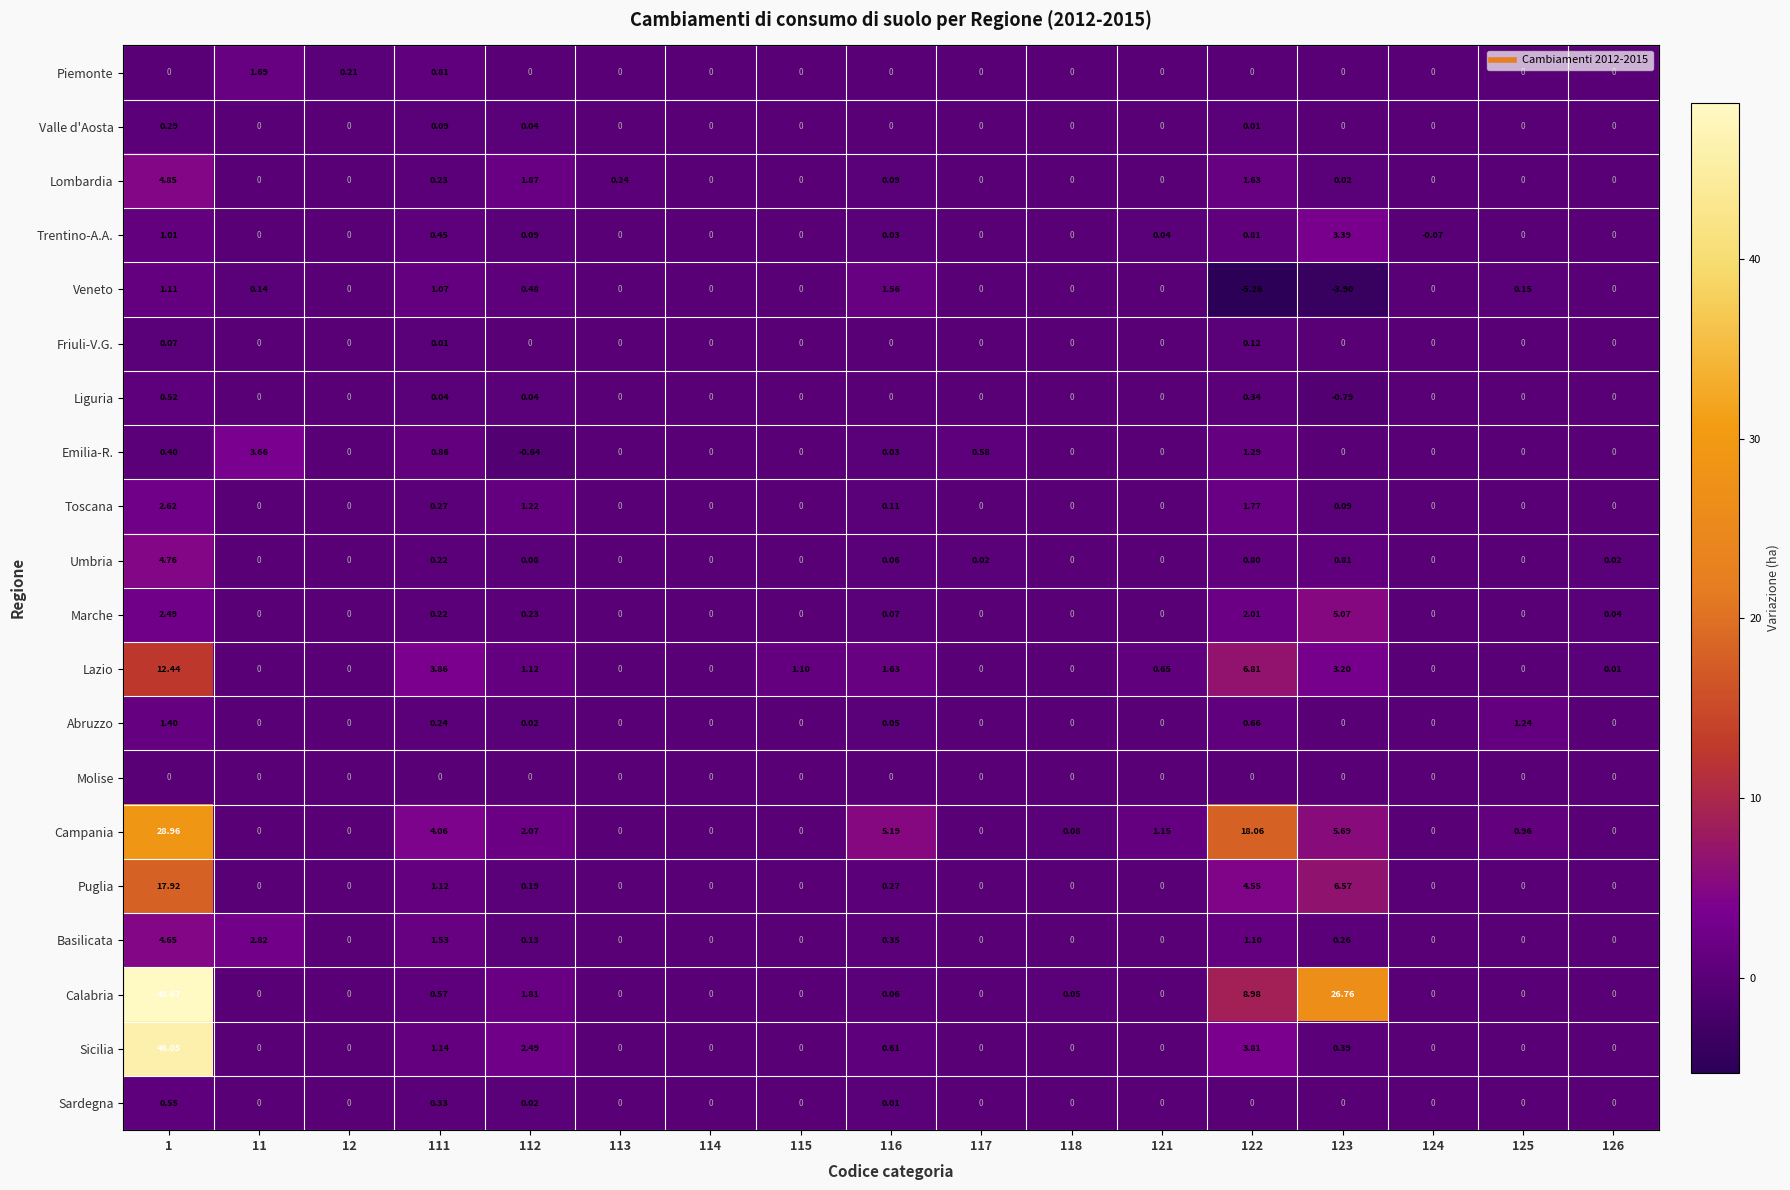

Which series has the widest spread of values?

Calabria